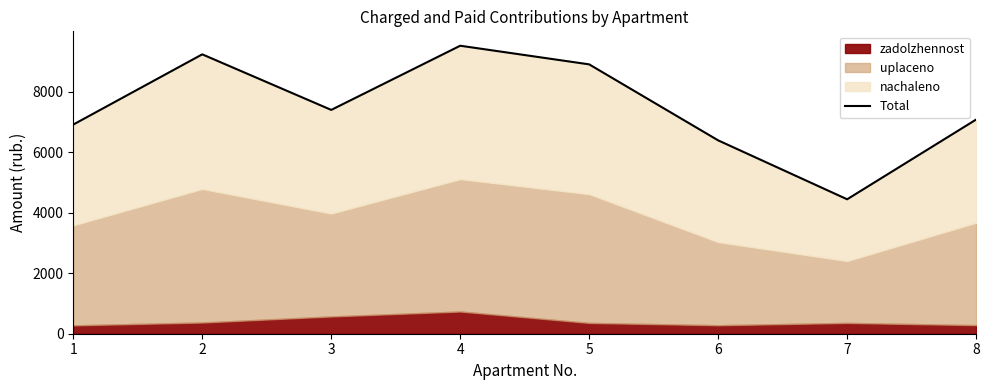

What is the difference between the maximum and minimum values?

5076.7